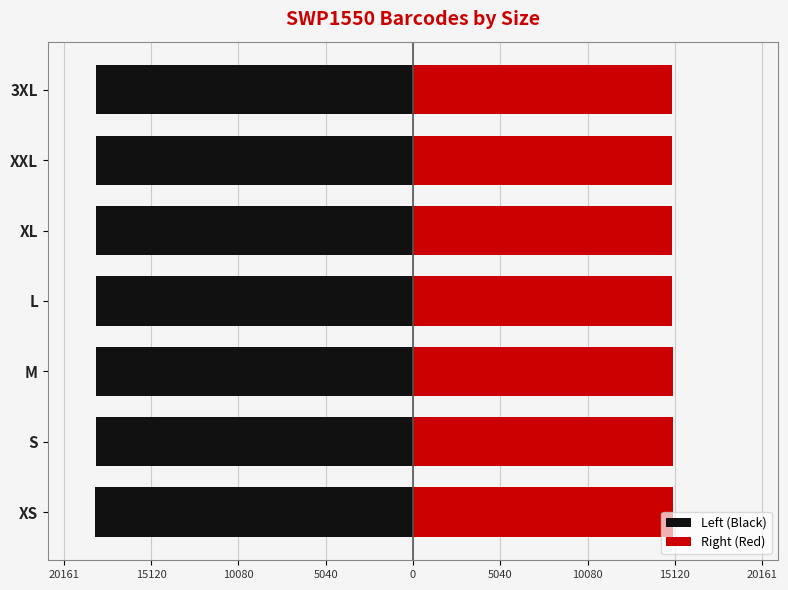

True or false: Left (Black) has a value of -27239.1 at XS.

False